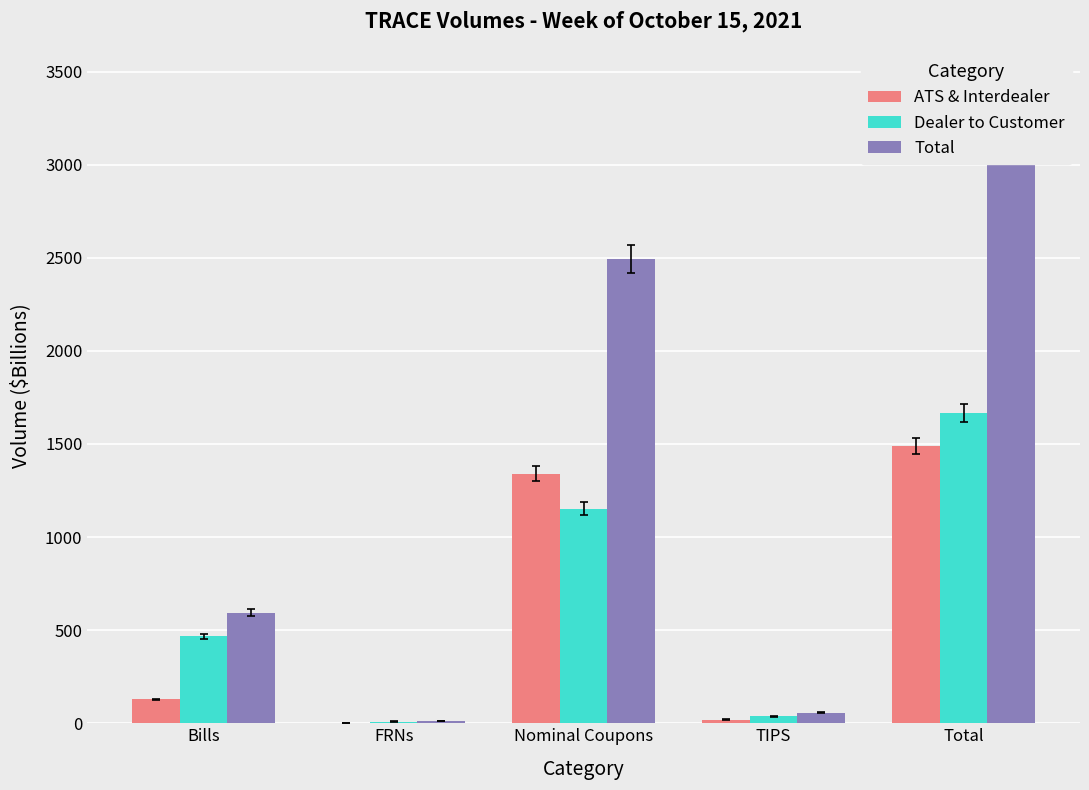

Which has a higher value, Total or TIPS?

Total